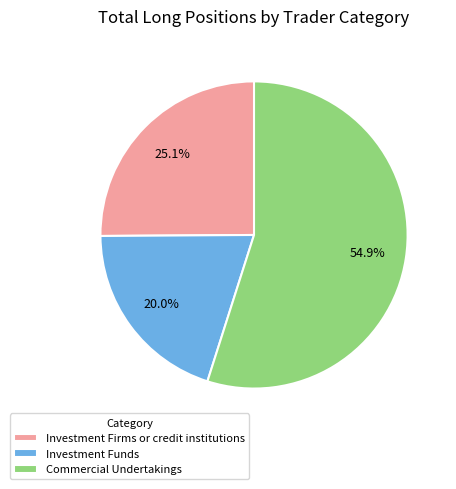

Does Investment Firms or credit institutions account for over 50% of the chart?

No